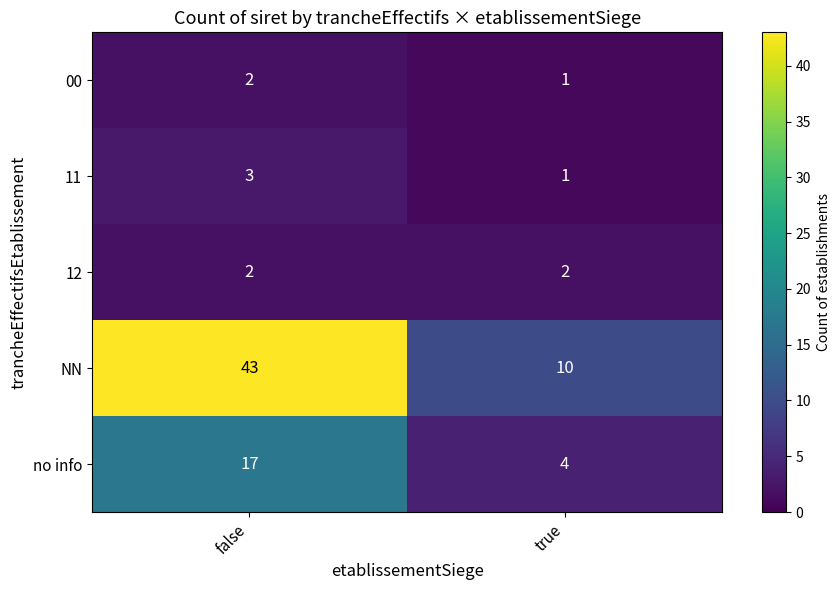

What is the maximum value shown in the chart?

43